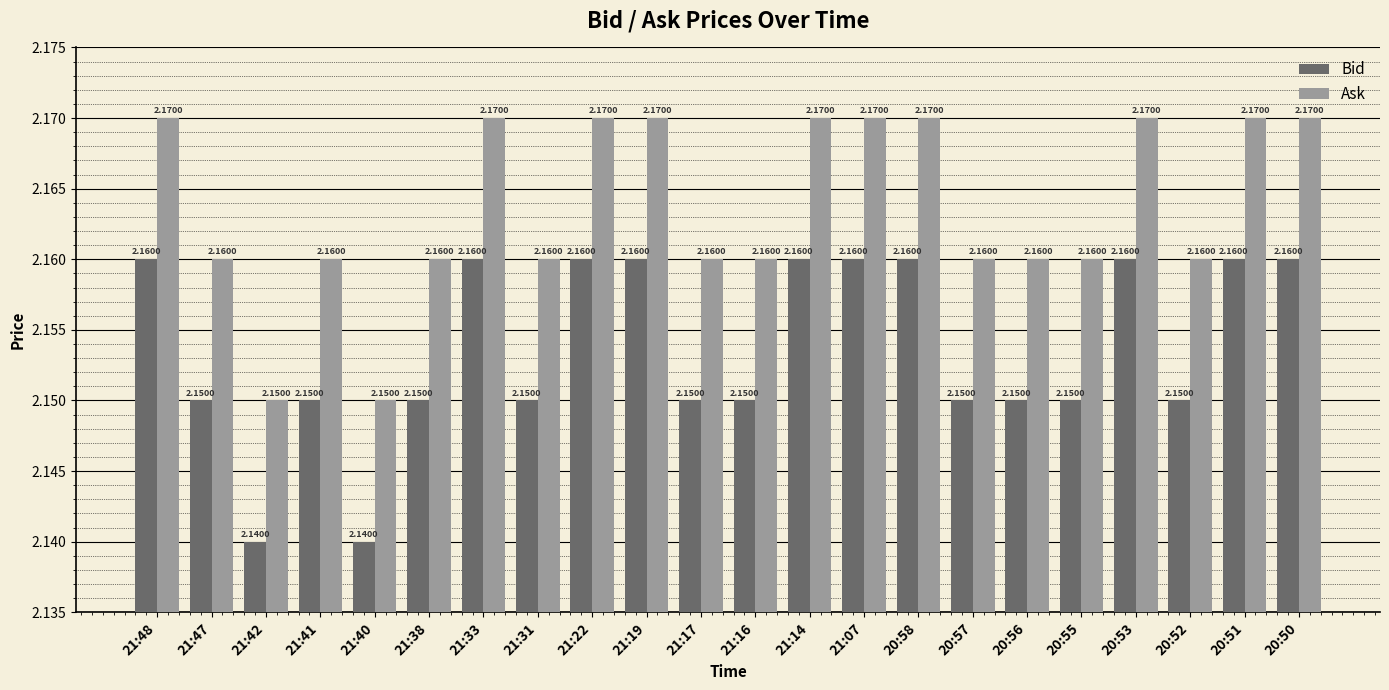

List the series in order of their overall mean, lowest first.

Bid, Ask